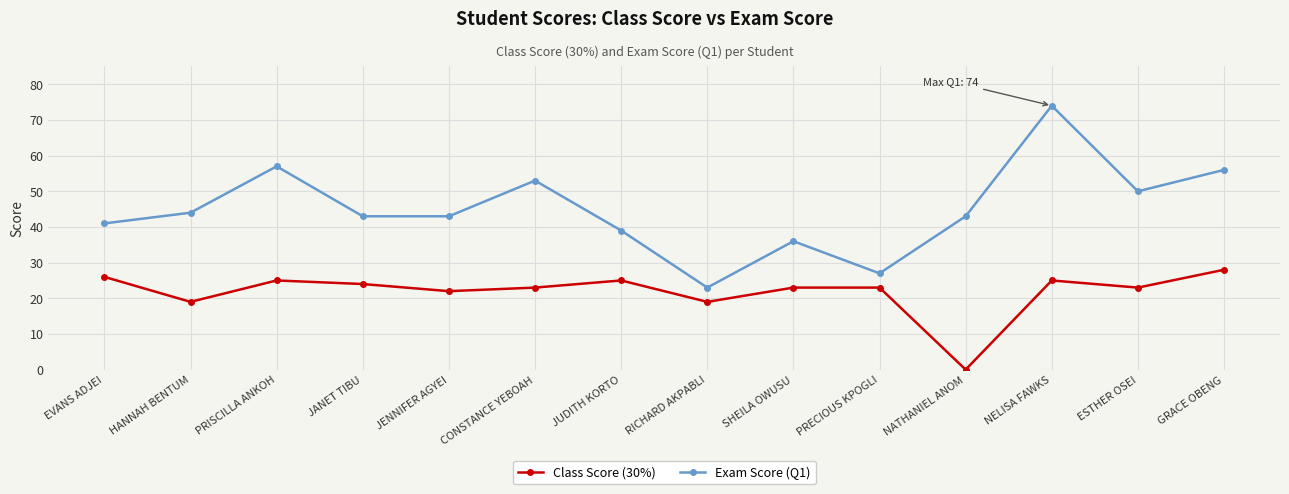

True or false: Class Score (30%) has more than 2 interior local peaks.

True